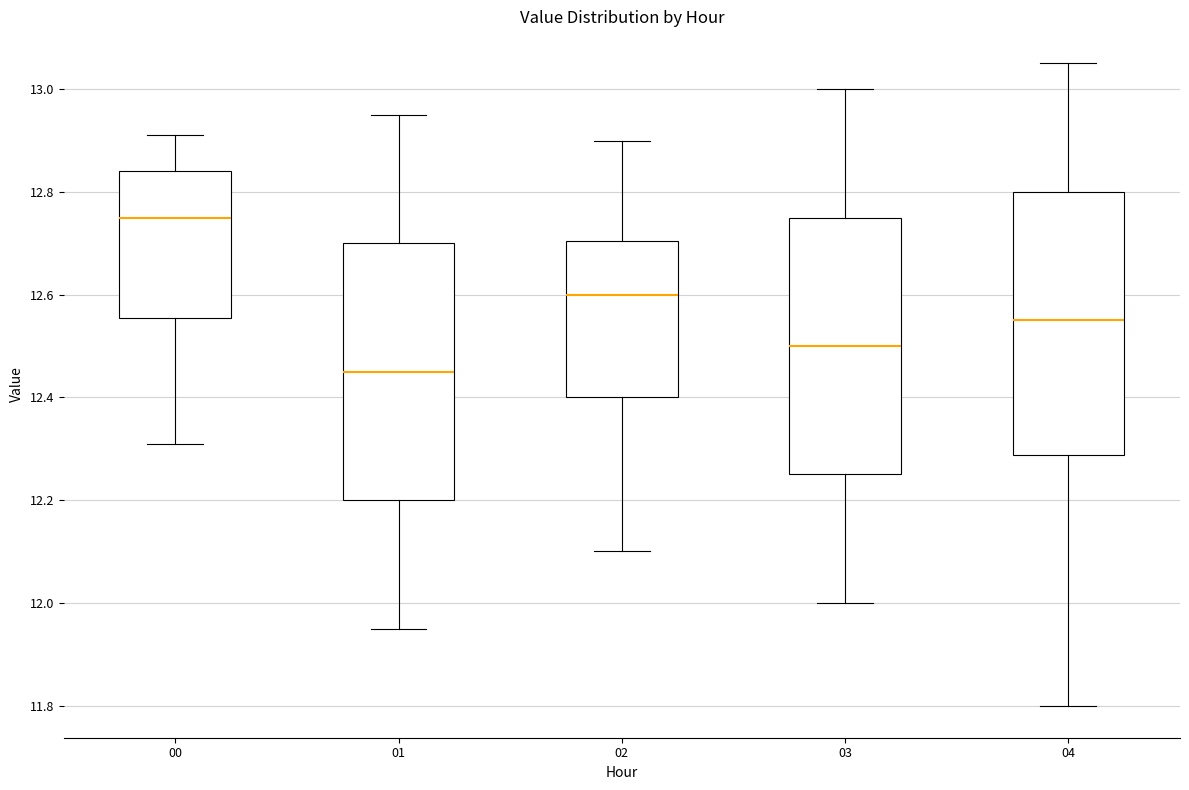

Reading left to right, read every box against the y-axis: the position of its median line, the range the box covers, and the ends of its whiskers. The values are not printed on the chart, so give them approximately, as read against the axis.

00: median 12.76, box 12.56 to 12.84, whiskers 12.32 to 12.92
01: median 12.46, box 12.20 to 12.70, whiskers 11.96 to 12.96
02: median 12.60, box 12.40 to 12.70, whiskers 12.10 to 12.90
03: median 12.50, box 12.26 to 12.76, whiskers 12.00 to 13.00
04: median 12.56, box 12.28 to 12.80, whiskers 11.80 to 13.06